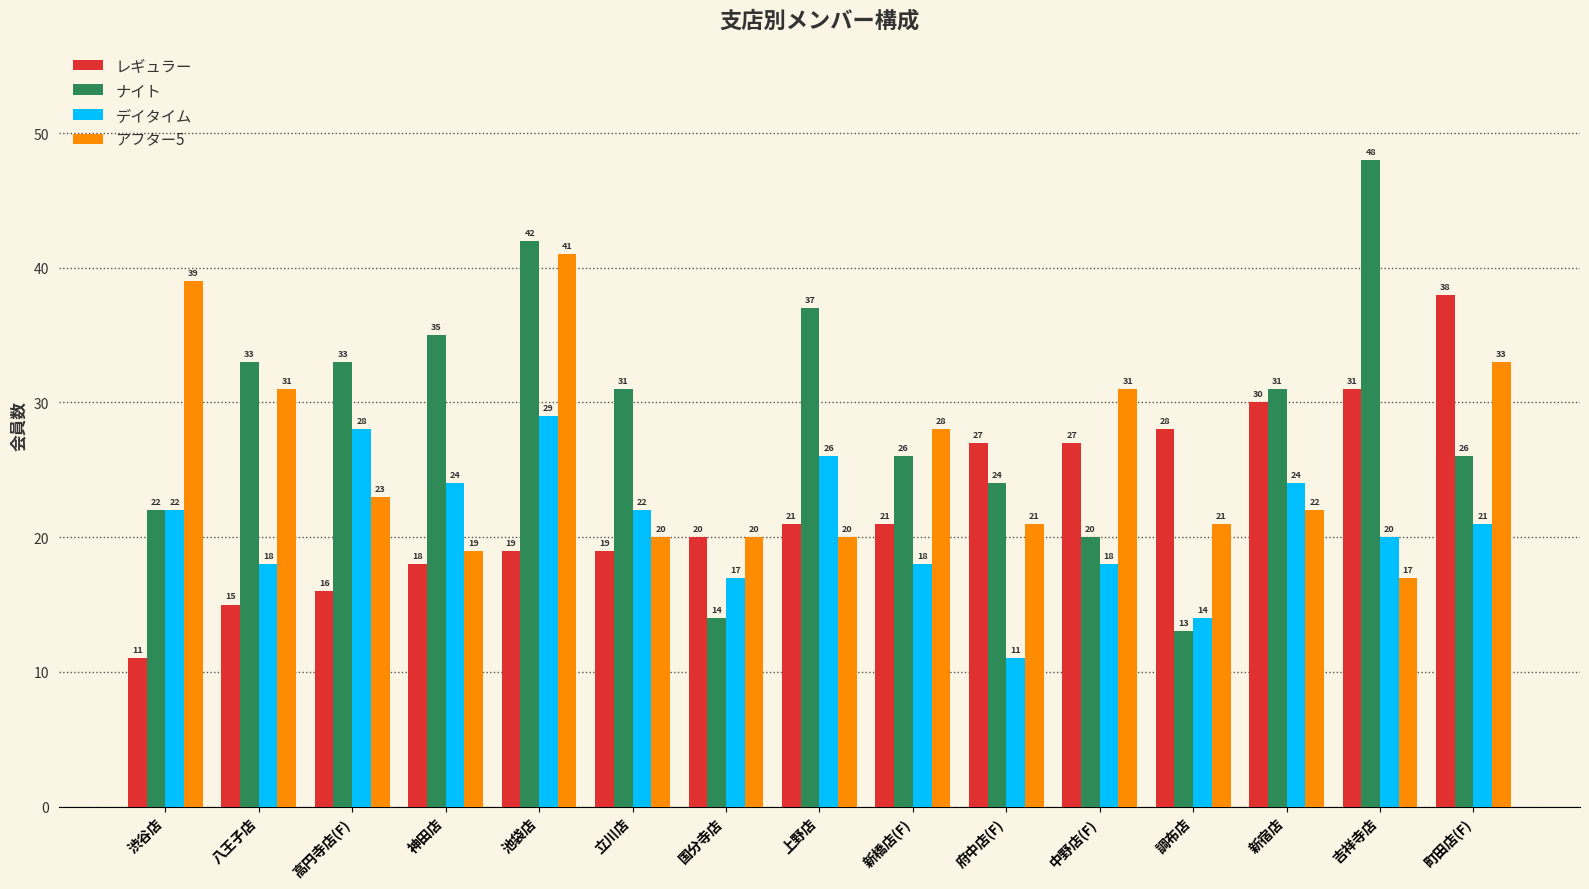

Where is デイタイム nearest to the value 20?

吉祥寺店